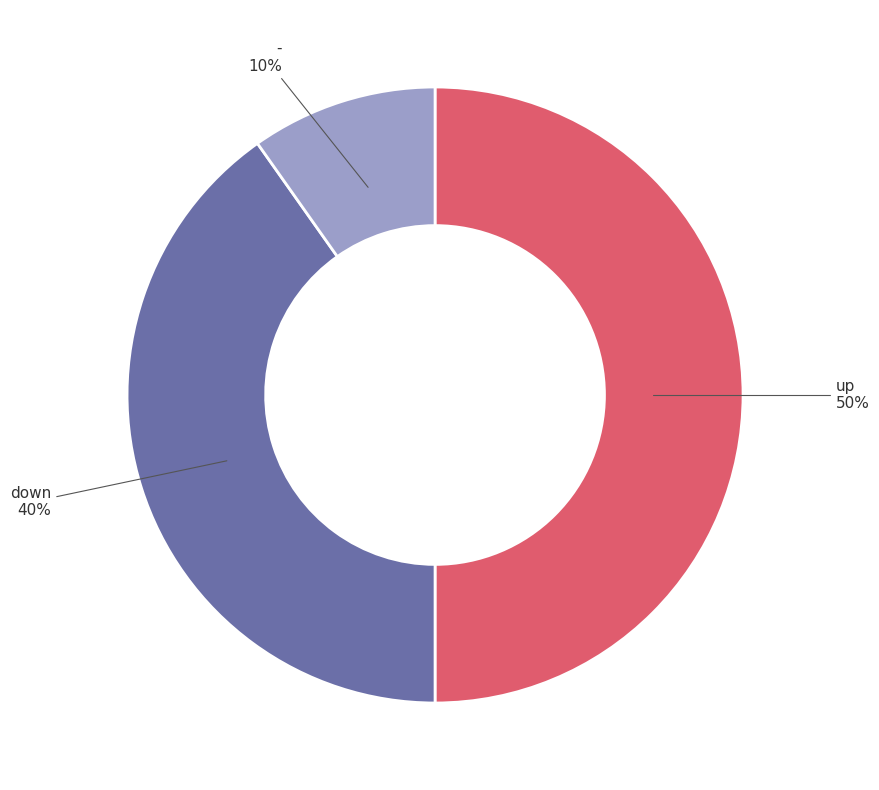

Approximately how many times larger is the value at up compared to down?

1.2